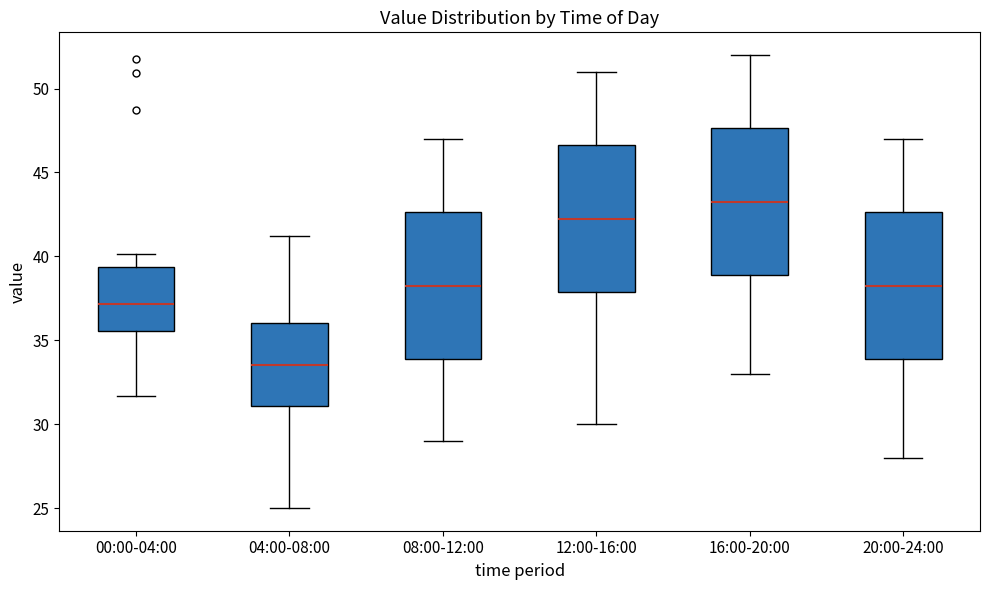

Reading left to right, read every box against the y-axis: the position of its median line, the range the box covers, and the ends of its whiskers. The values are not printed on the chart, so give them approximately, as read against the axis.

00:00-04:00: median 37.0, box 35.5 to 39.5, whiskers 31.5 to 40.0
04:00-08:00: median 33.5, box 31.0 to 36.0, whiskers 25.0 to 41.0
08:00-12:00: median 38.5, box 34.0 to 42.5, whiskers 29.0 to 47.0
12:00-16:00: median 42.5, box 38.0 to 46.5, whiskers 30.0 to 51.0
16:00-20:00: median 43.5, box 39.0 to 47.5, whiskers 33.0 to 52.0
20:00-24:00: median 38.5, box 34.0 to 42.5, whiskers 28.0 to 47.0